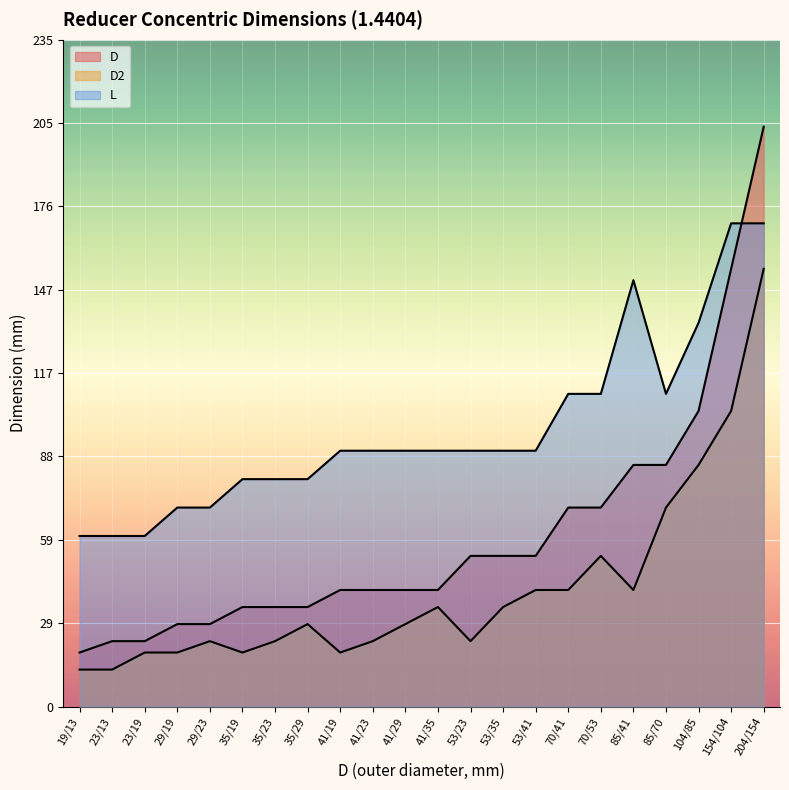

What is the greatest value displayed?

204